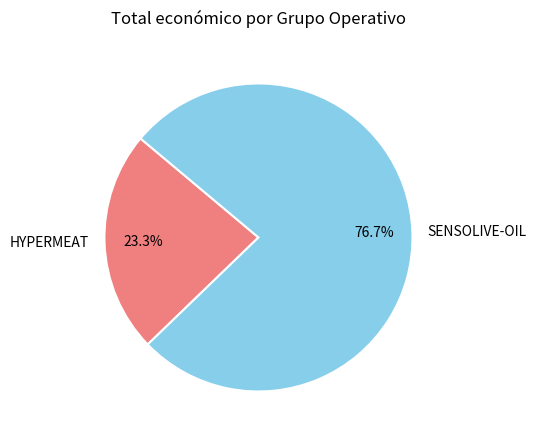

What percentage is NOT represented by HYPERMEAT?

76.7%